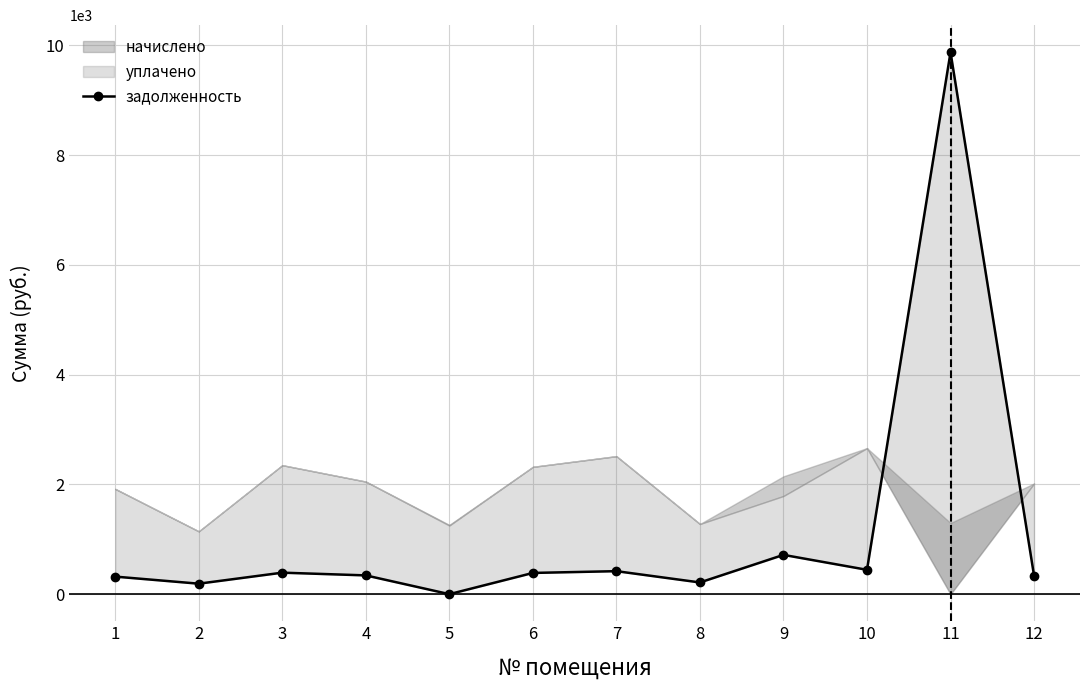

Which has a higher value, 5 or 2?

2